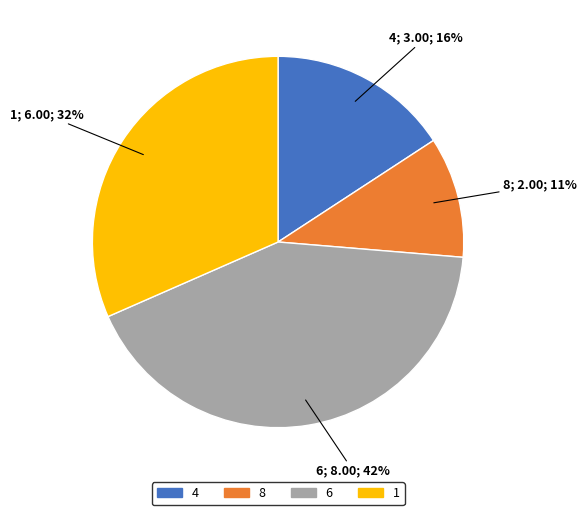

Count the number of slices in the pie.

4